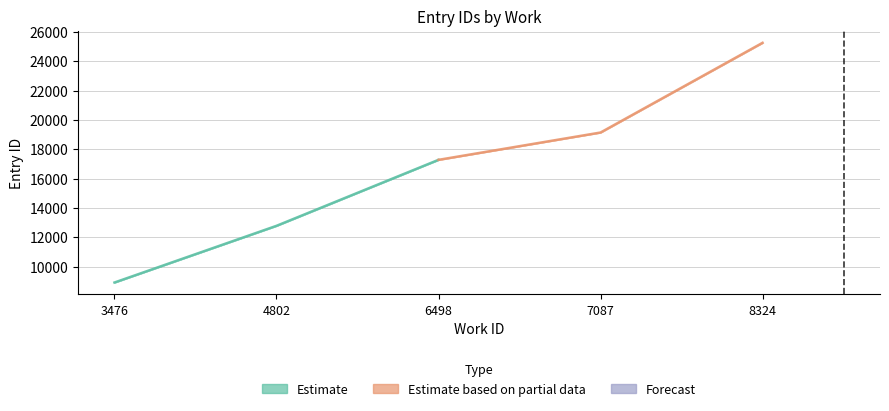

True or false: the data shows 12791 at 4802.

True